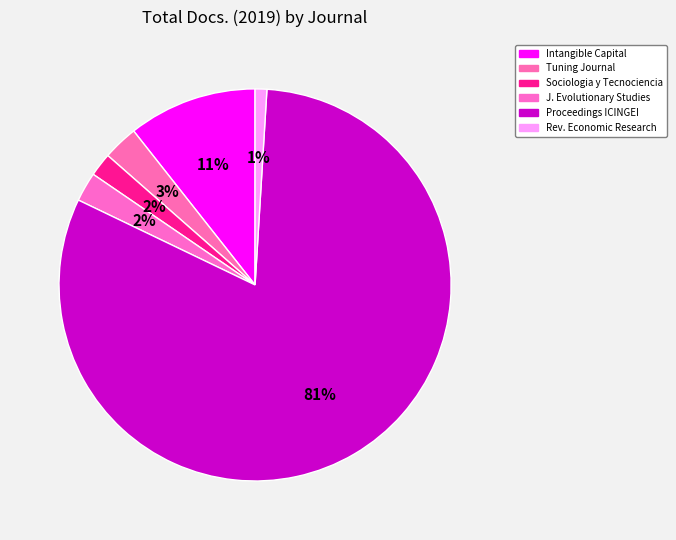

How many slices are in this pie chart?

6